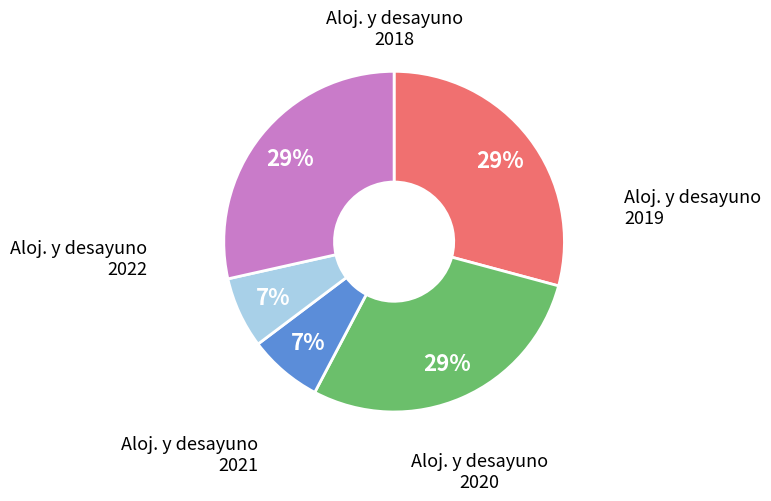

Is there any slice that represents more than half of the pie?

No